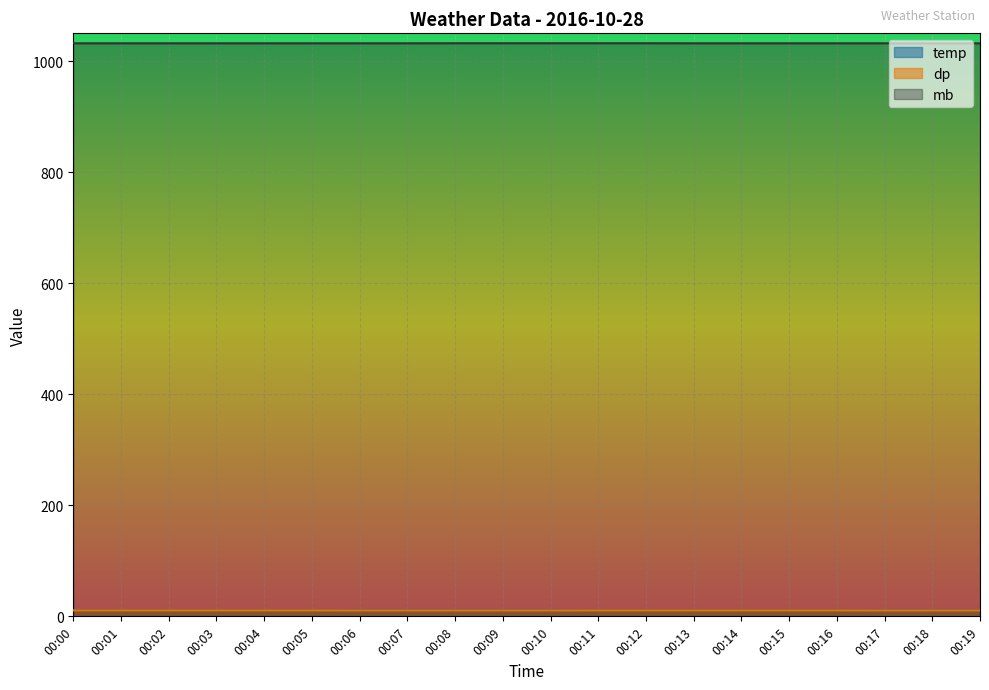

Reading left to right, transcribe all the data shown in this chart.

temp: 11.2	11.2	11.2	11.2	11.2	11.2	11.2	11.2	11.2	11.2	11.2	11.3	11.3	11.3	11.3	11.3	11.3	11.2	11.2	11.2
dp: 10.7	10.7	10.7	10.7	10.7	10.7	10.6	10.6	10.6	10.6	10.6	10.7	10.7	10.7	10.7	10.7	10.7	10.6	10.6	10.6
mb: 1032.1	1032.1	1032.1	1032.1	1032.1	1032.1	1032.1	1032.1	1032.2	1032.2	1032.2	1032.2	1032.2	1032.1	1032.1	1032.1	1032.1	1032.1	1032.0	1032.0